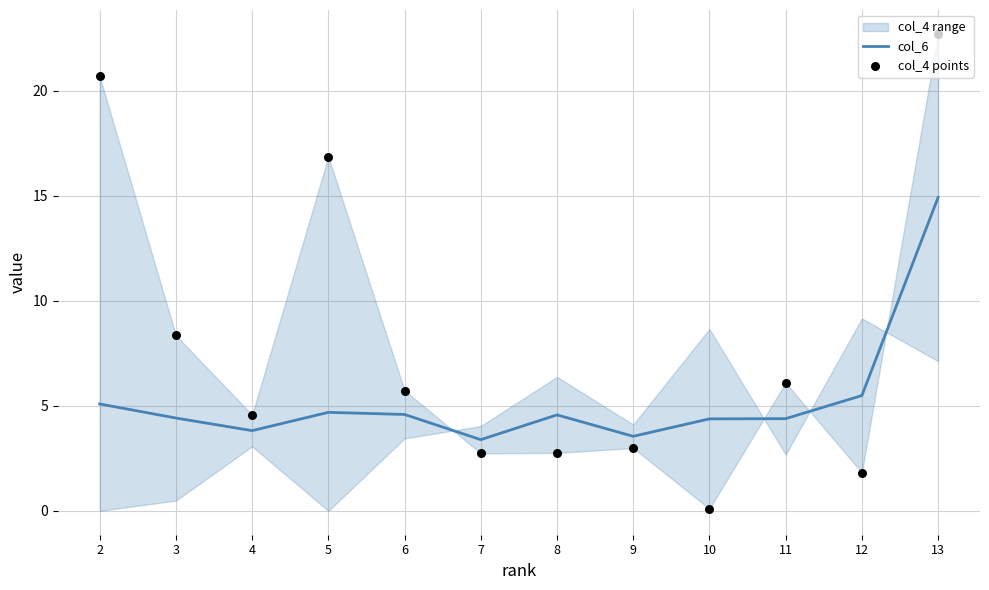

Is the value of col_6 at 7 greater than the value of col_4 points at 10?

Yes